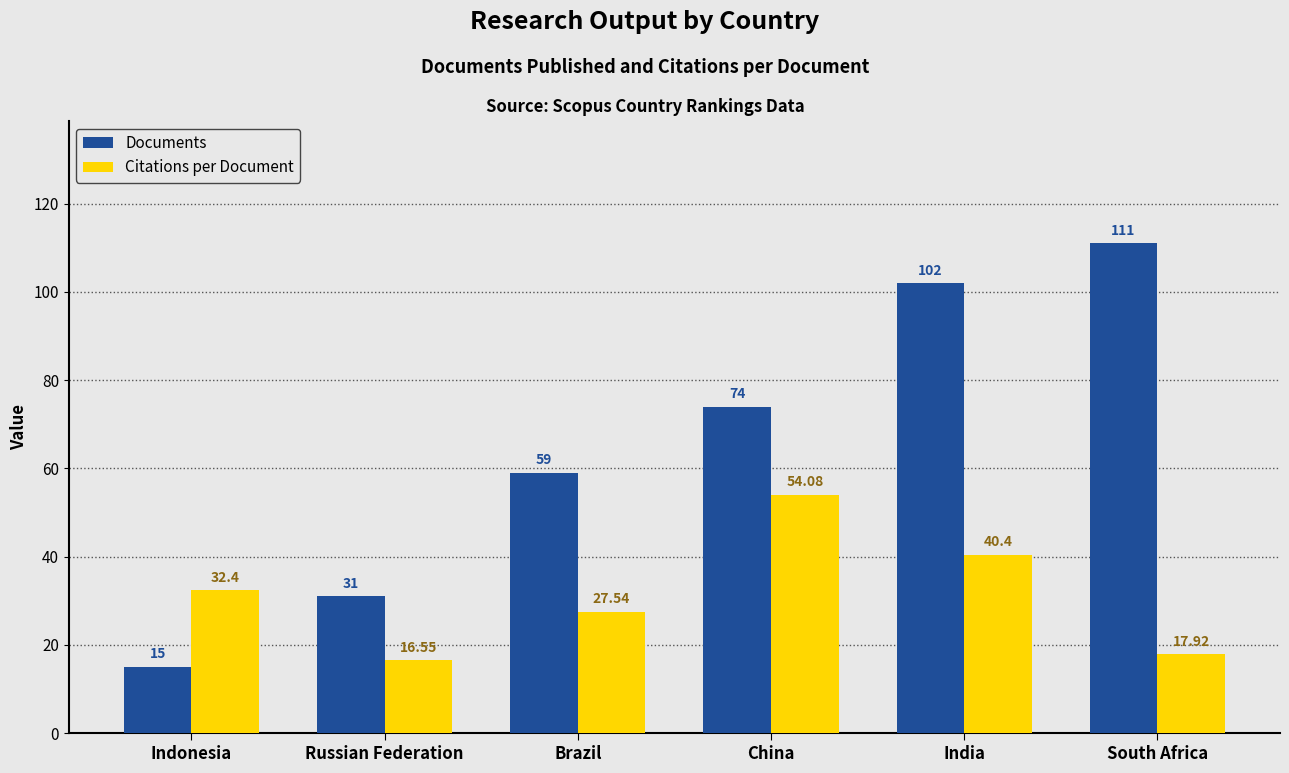

Where is Documents nearest to the value 63?

Brazil